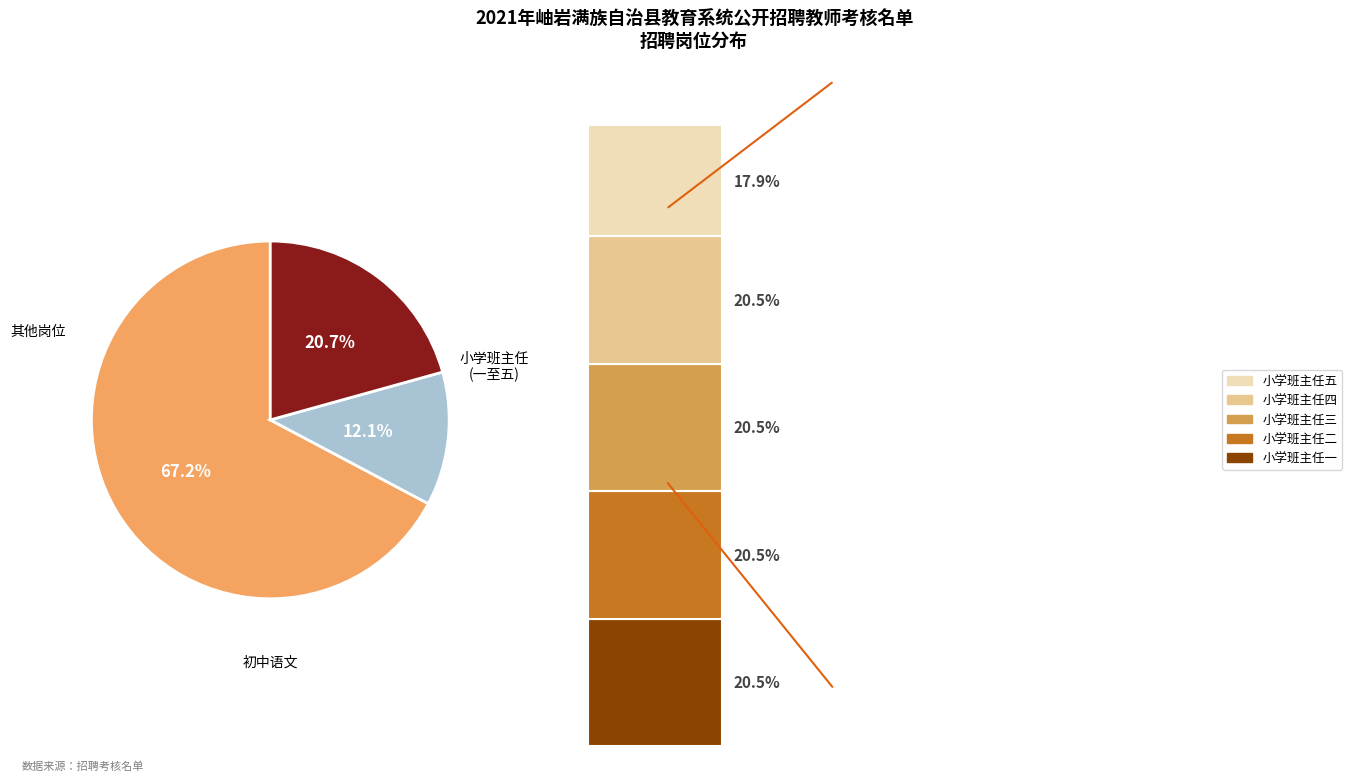

Which slice is the smallest?

小学班主任五